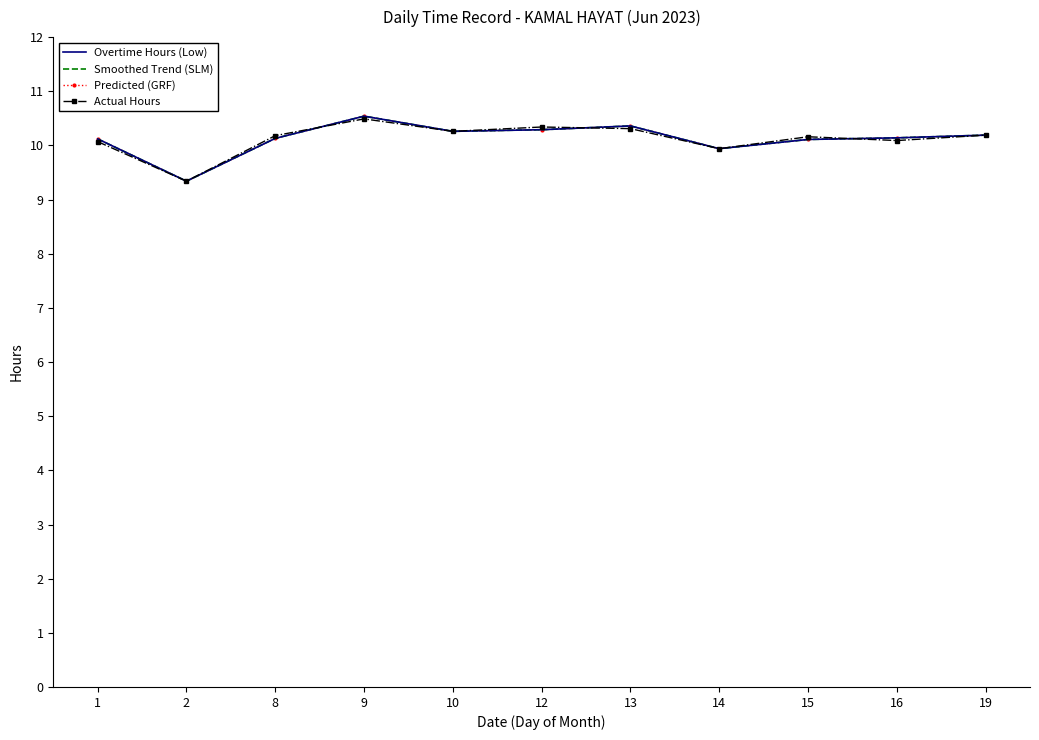

The value of Smoothed Trend (SLM) at 15 is 3.1. True or false?

False